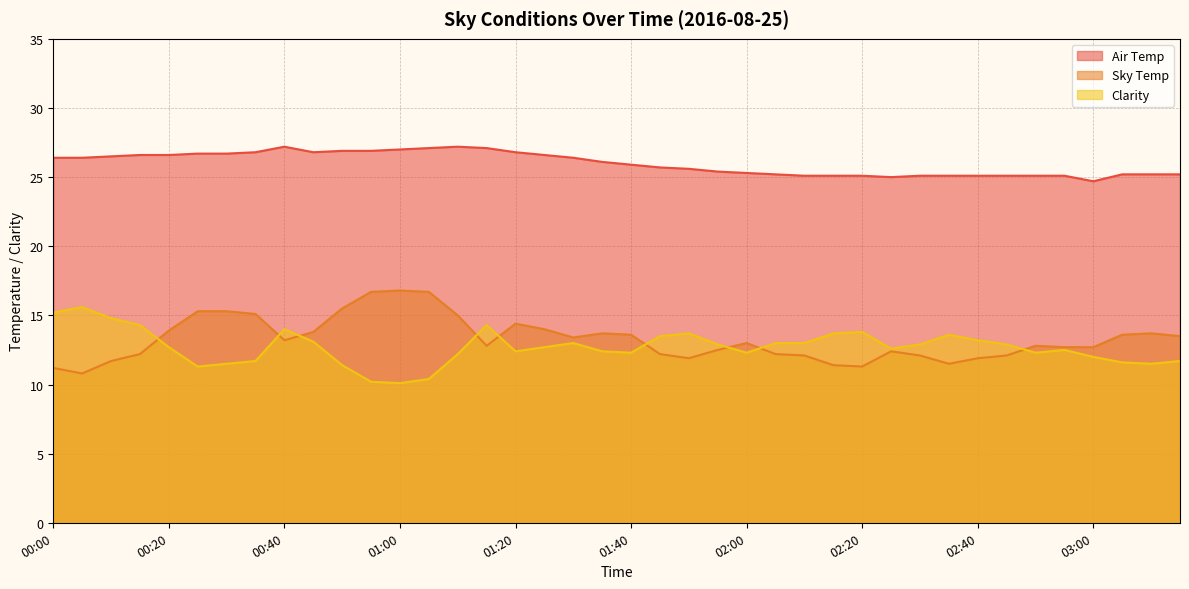

Between 02:30 and 00:05, which is larger?

00:05